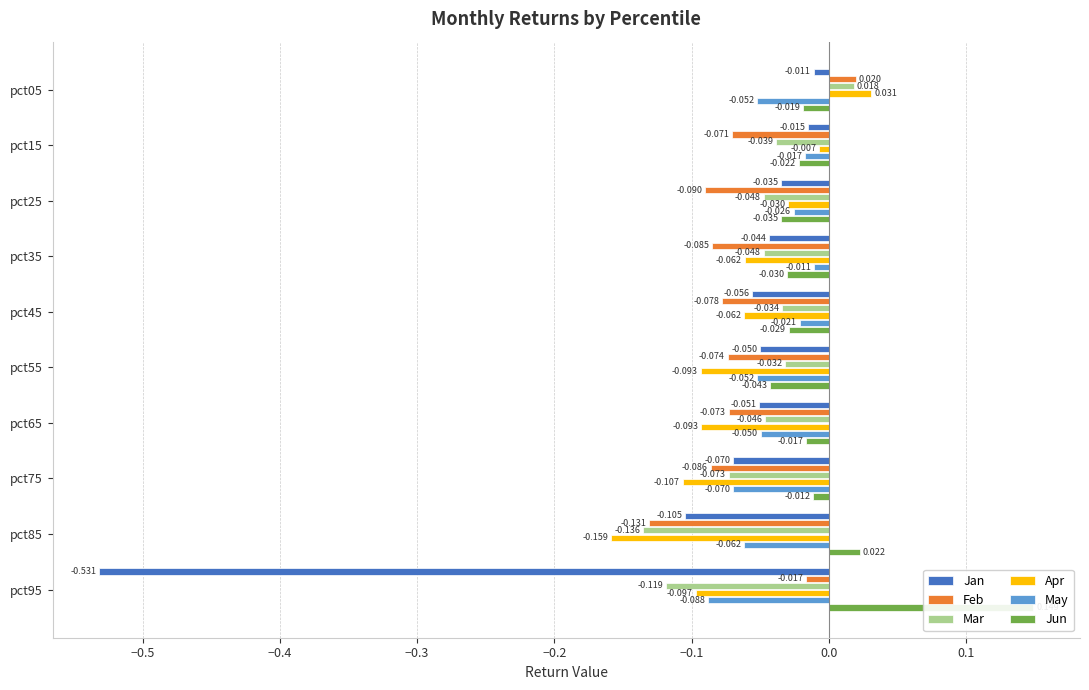

What are all the series names shown in the legend?

Jan, Feb, Mar, Apr, May, Jun